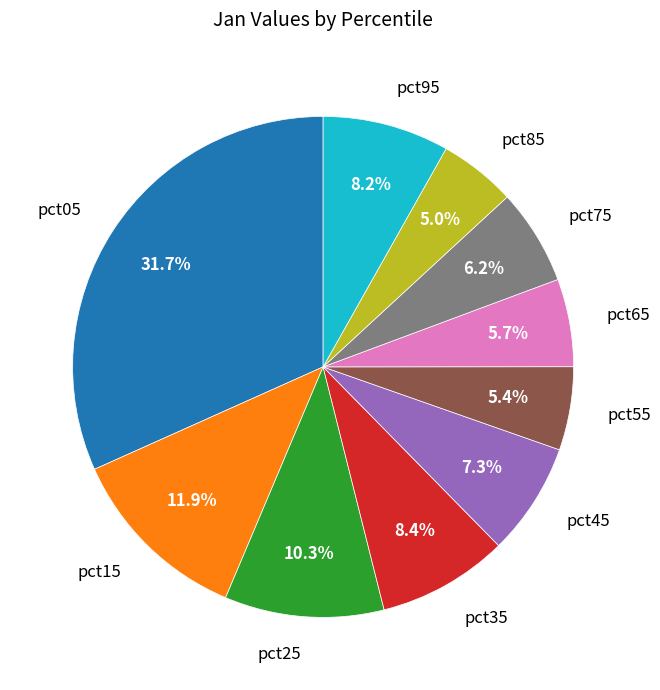

Between pct25 and pct55, which is larger?

pct25